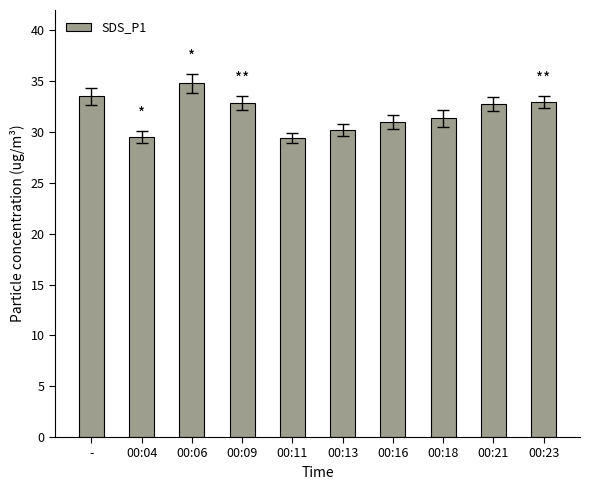

What position from the left is 00:13?

6